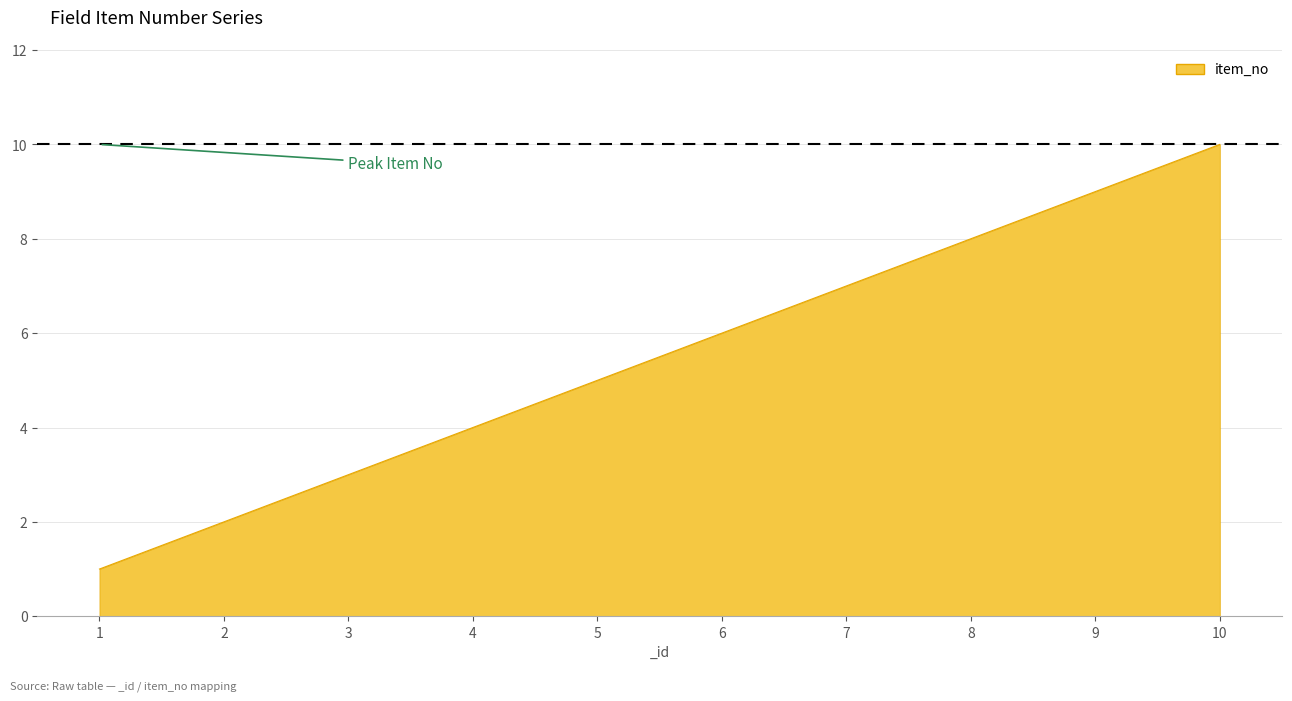

What is the change in value from 3 to 10?

+7